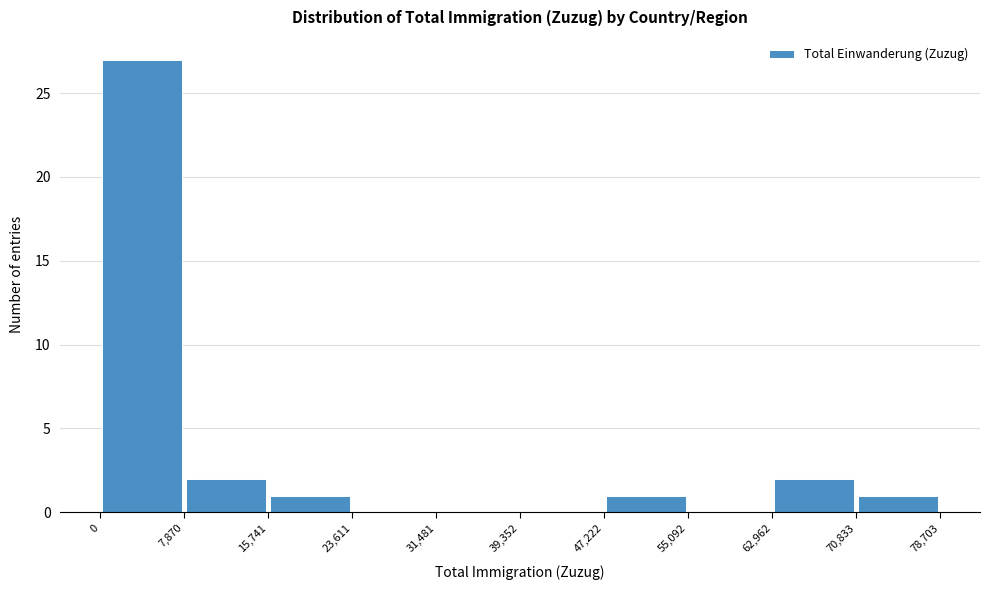

Reading left to right, list every bar in this chart as the range it spans on the x-axis followed by its height. The values are not printed on the chart, so give them approximately, as read against the axis.

0 to 7,870: 27
7,870 to 15,741: 2
15,741 to 23,611: 1
23,611 to 31,481: 0
31,481 to 39,352: 0
39,352 to 47,222: 0
47,222 to 55,092: 1
55,092 to 62,962: 0
62,962 to 70,833: 2
70,833 to 78,703: 1